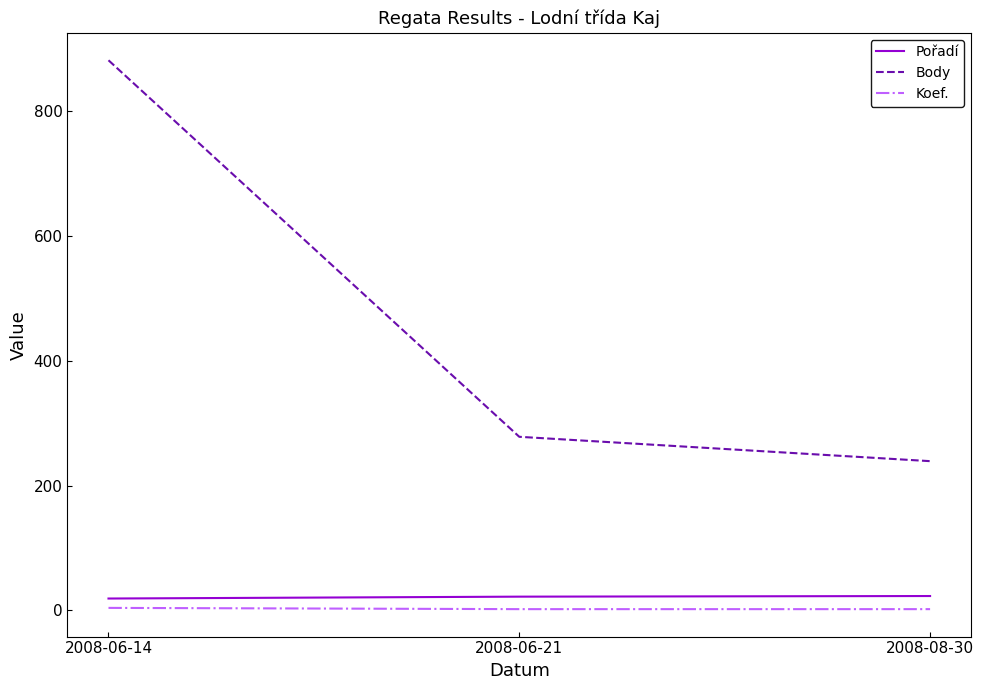

Which series has the largest total across all categories?

Body